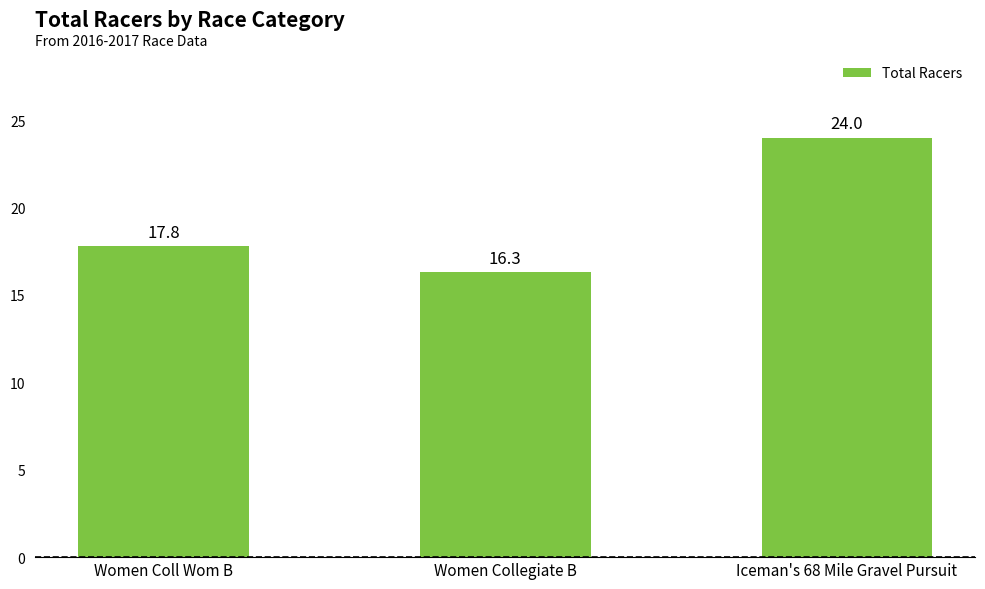

What is the change in value from Women Coll Wom B to Iceman's 68 Mile Gravel Pursuit?

+6.2